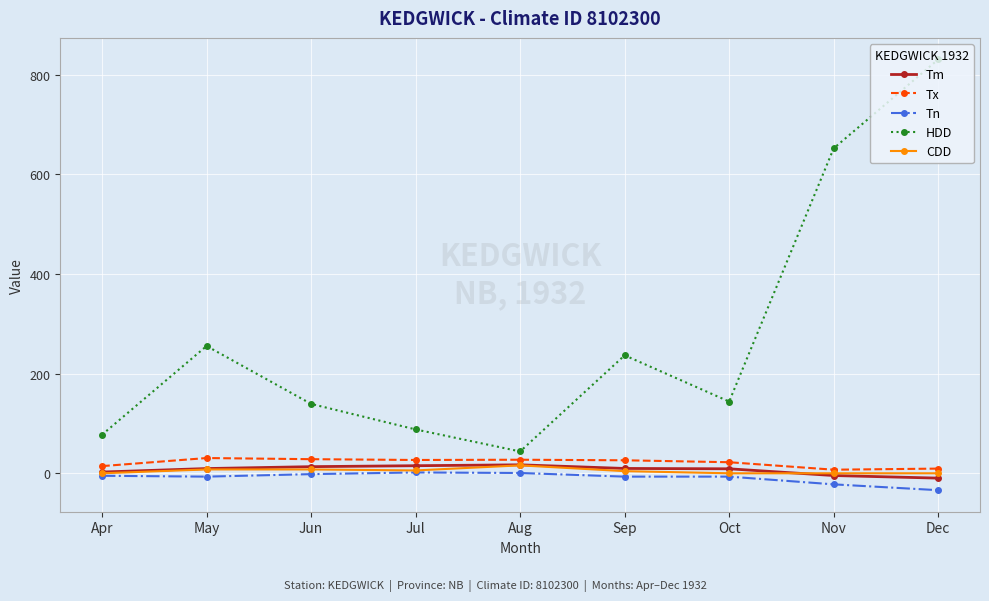

At how many categories does at least one series exceed 731?

1